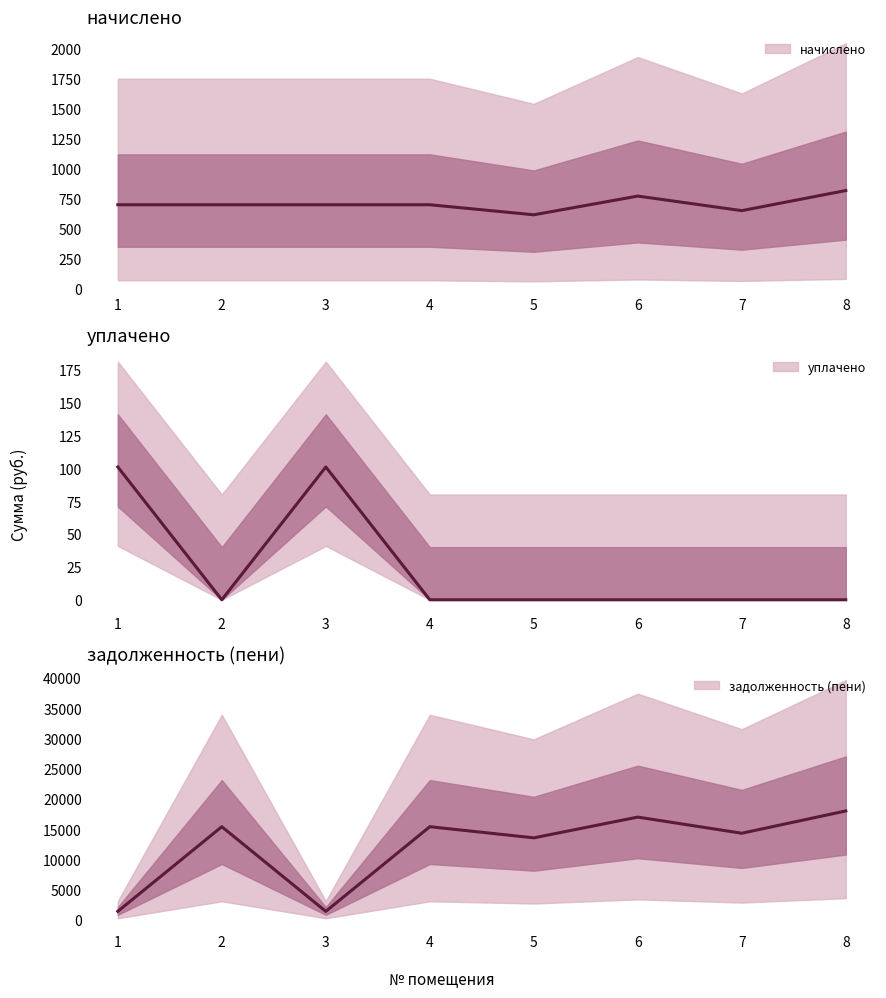

How many distinct data groups are displayed?

3